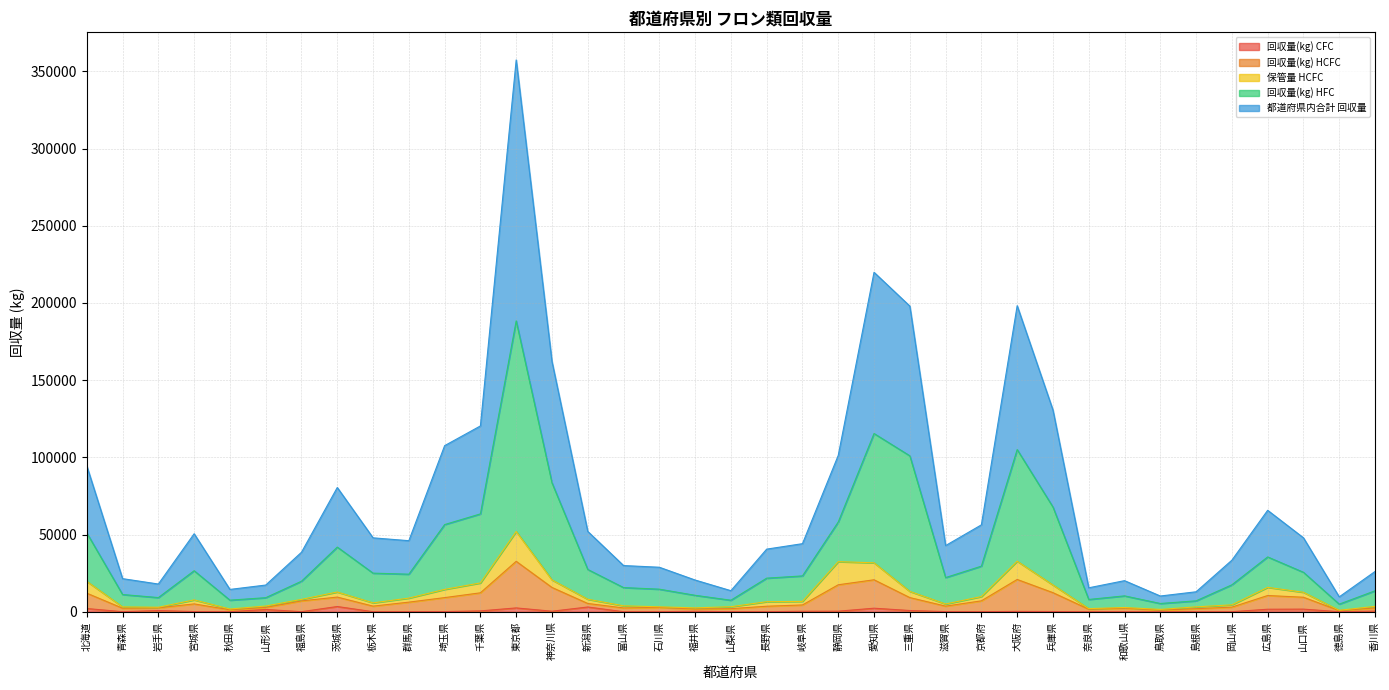

The 回収量(kg) HFC series shows 20030 at 山梨県. True or false?

False